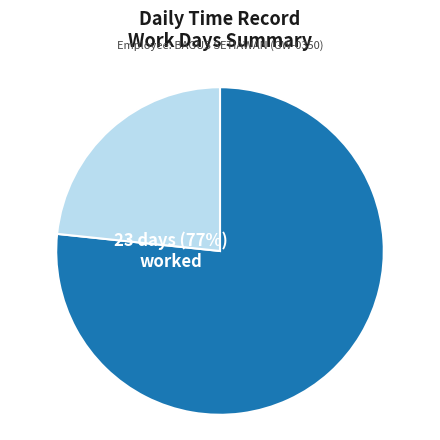

Does any single category account for the majority?

Yes